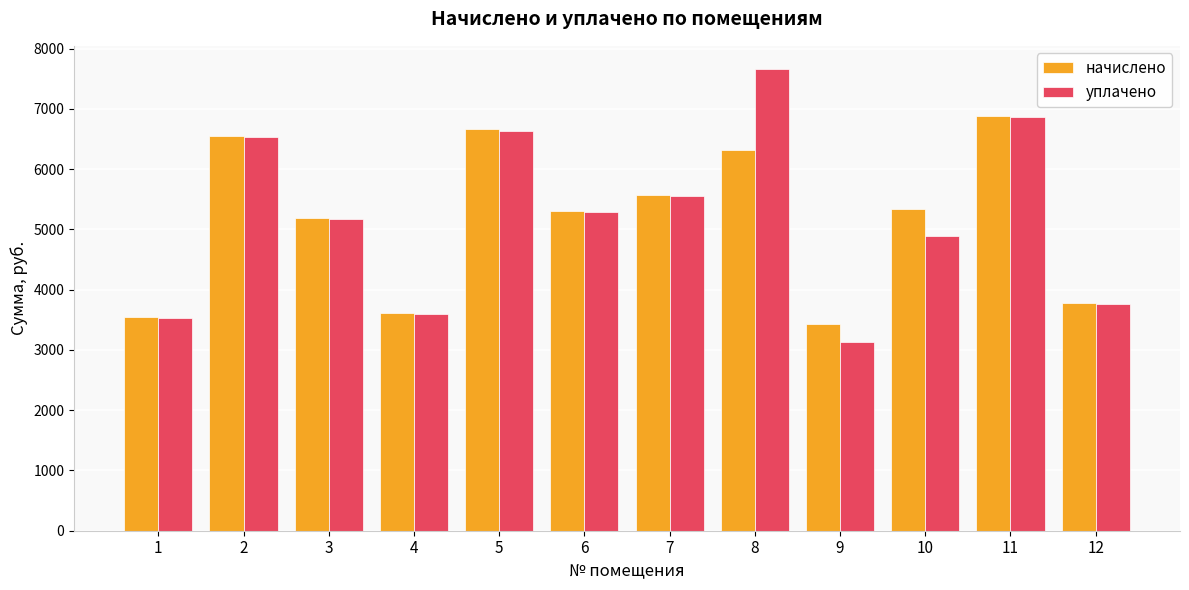

How many bars are there in total?

24